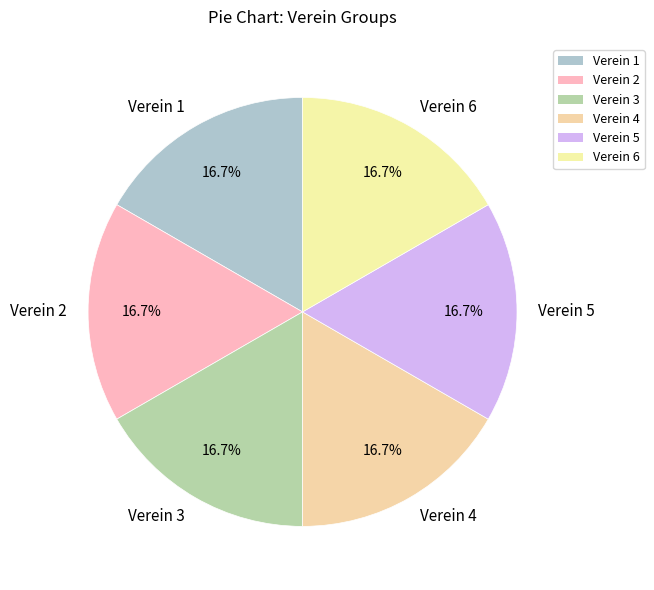

Does Verein 2 represent more than half of the total?

No